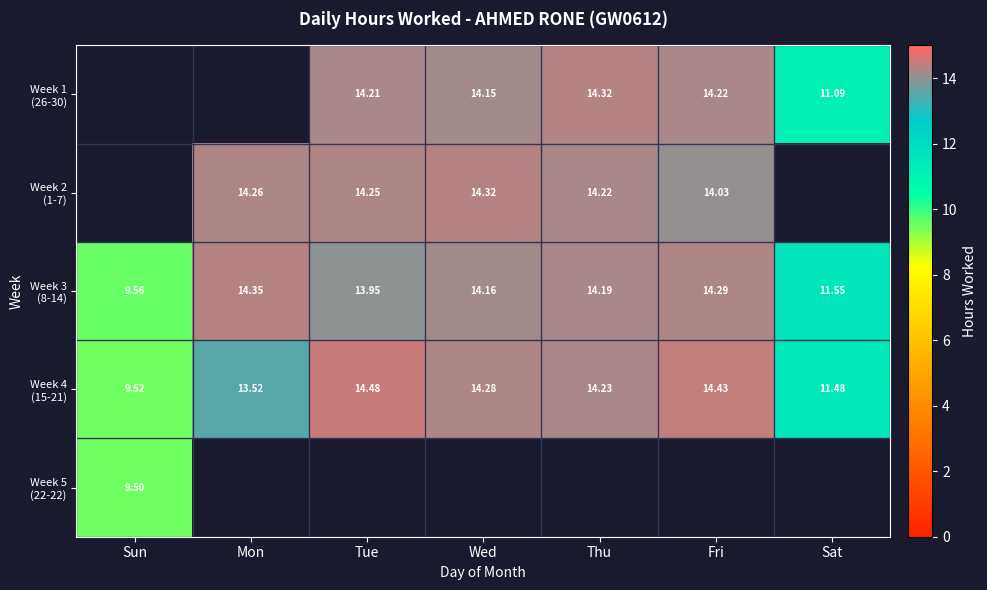

Between Thu and Fri, which series saw the biggest shift?

Week 4 (15-21)